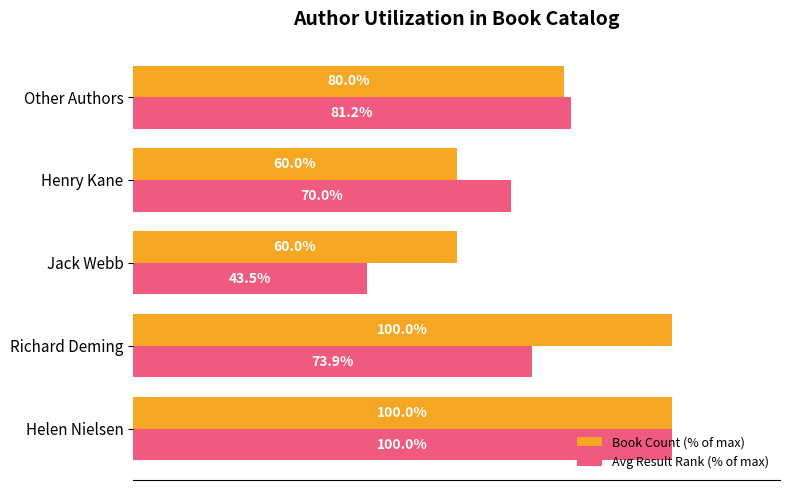

Rank the series at Other Authors from lowest to highest value.

Book Count (% of max), Avg Result Rank (% of max)